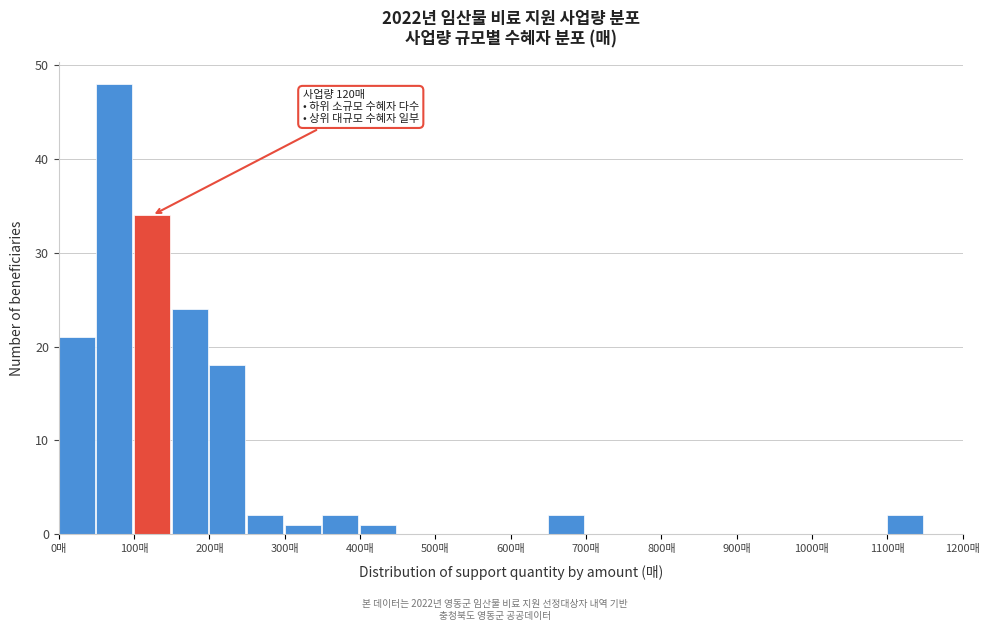

Over which range of the x-axis is the bar tallest?

50 to 100